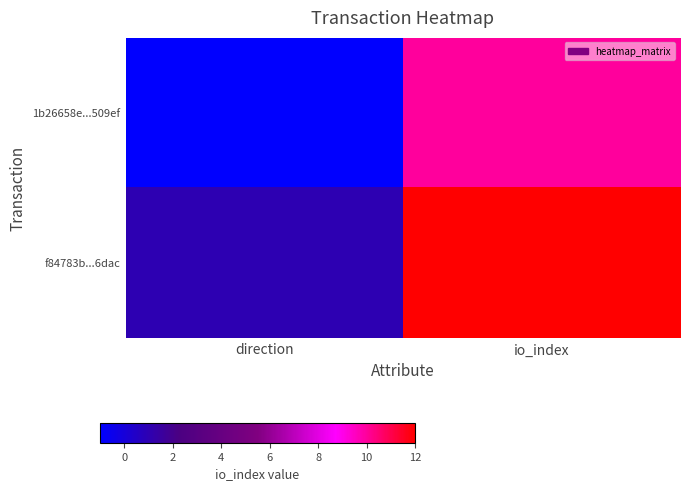

Count the number of data series in this chart.

2